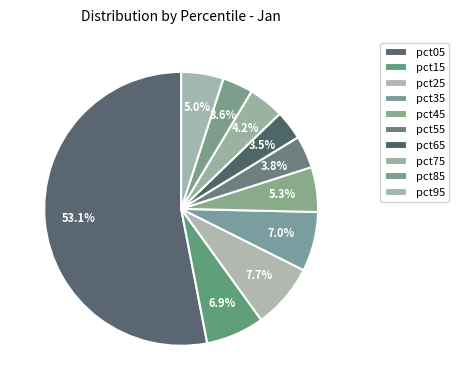

Does pct05 represent more than half of the total?

Yes